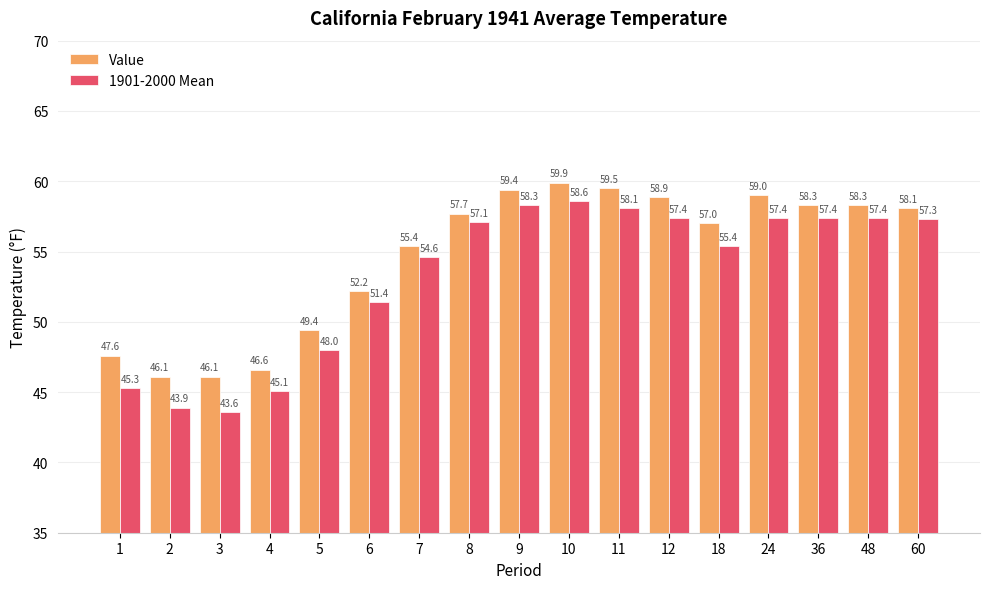

Between 7 and 36, which series saw the biggest shift?

Value